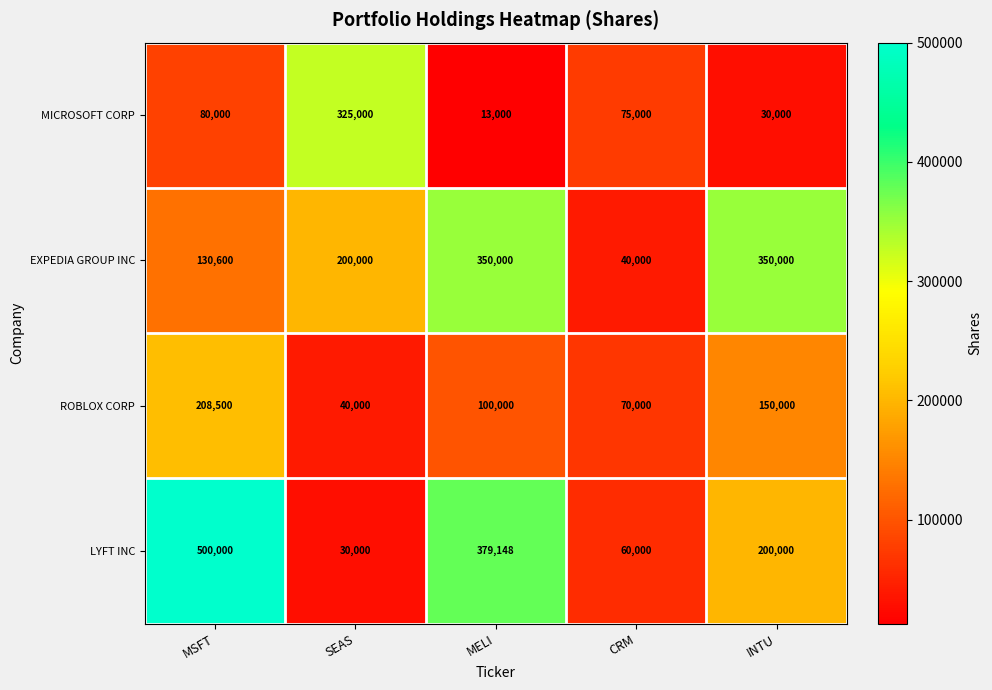

Between SEAS and MELI, which series saw the biggest shift?

LYFT INC